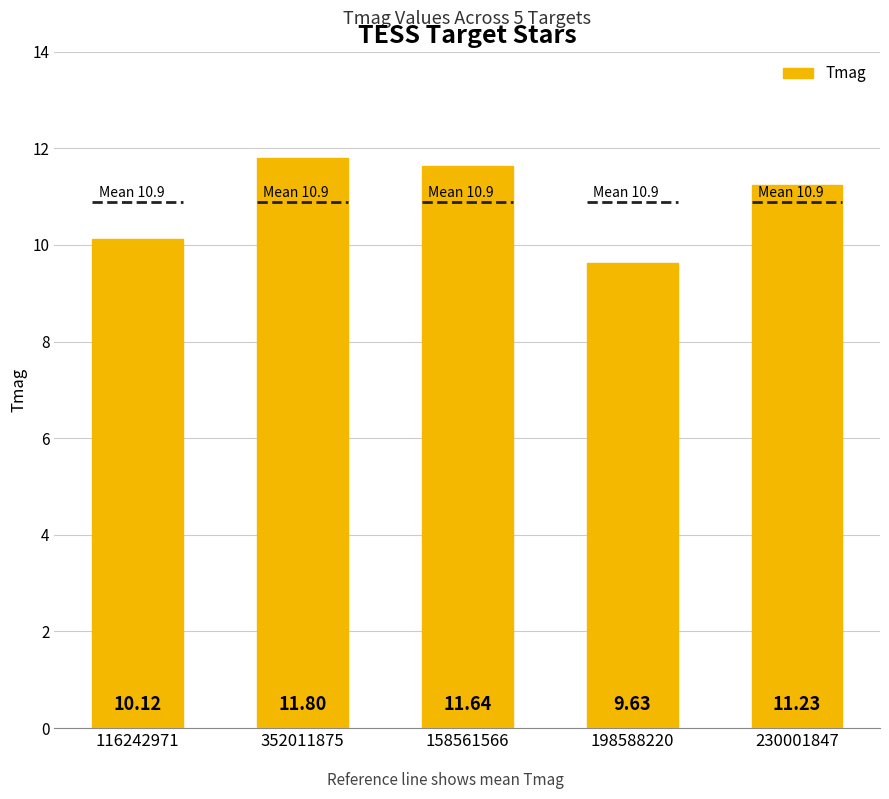

Where is the data nearest to the value 10?

116242971